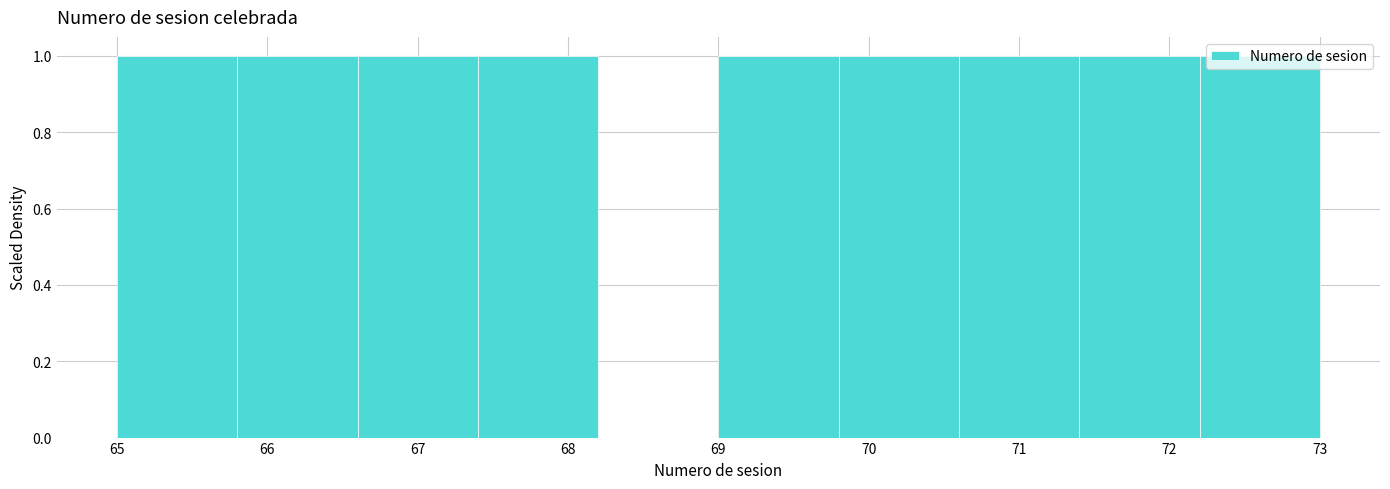

Reading left to right, transcribe this chart: for each bar, give the range it covers on the x-axis and its height. The values are not printed on the chart, so give them approximately, as read against the axis.

65.0 to 65.8: 1
65.8 to 66.6: 1
66.6 to 67.4: 1
67.4 to 68.2: 1
68.2 to 69.0: 0
69.0 to 69.8: 1
69.8 to 70.6: 1
70.6 to 71.4: 1
71.4 to 72.2: 1
72.2 to 73.0: 1